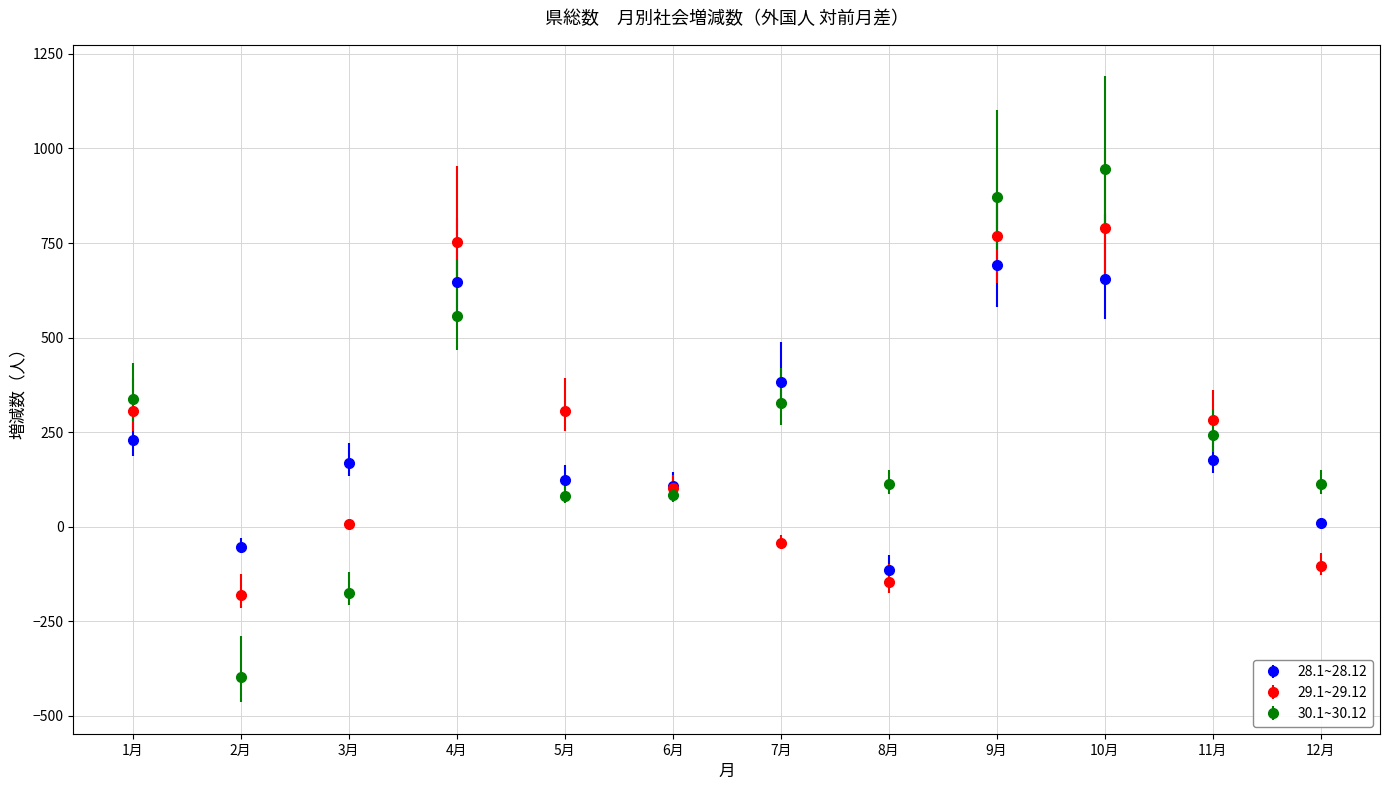

In 28.1~28.12, how many points are higher than both neighbors (excluding endpoints)?

3